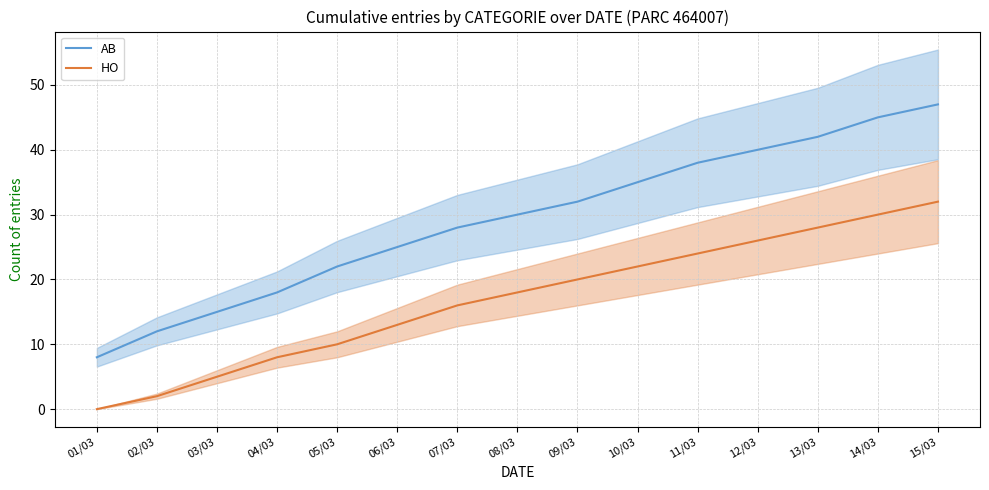

Rank the series by their average value, from highest to lowest.

AB, HO